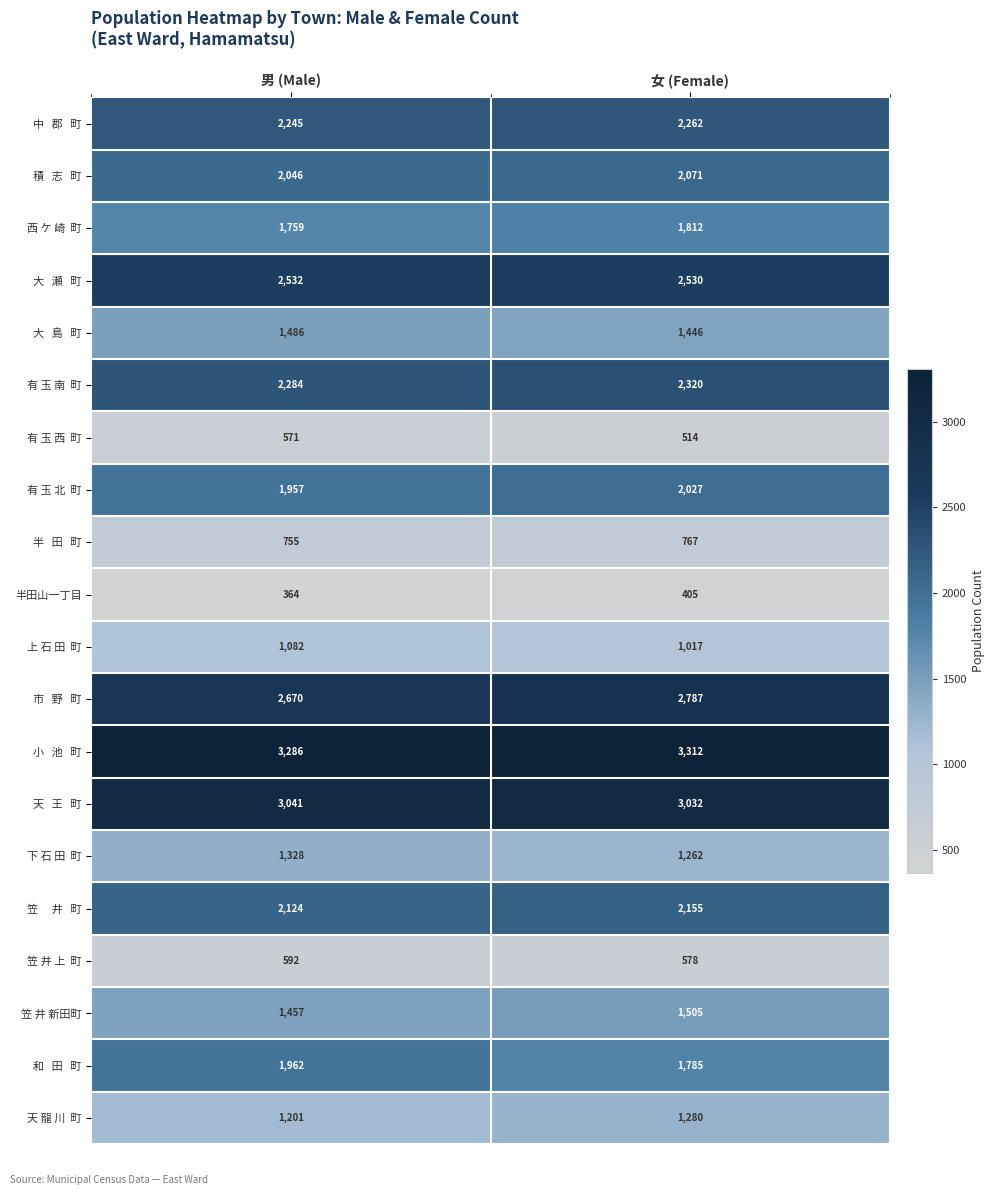

At which category does the chart reach its peak across all series?

女 (Female)